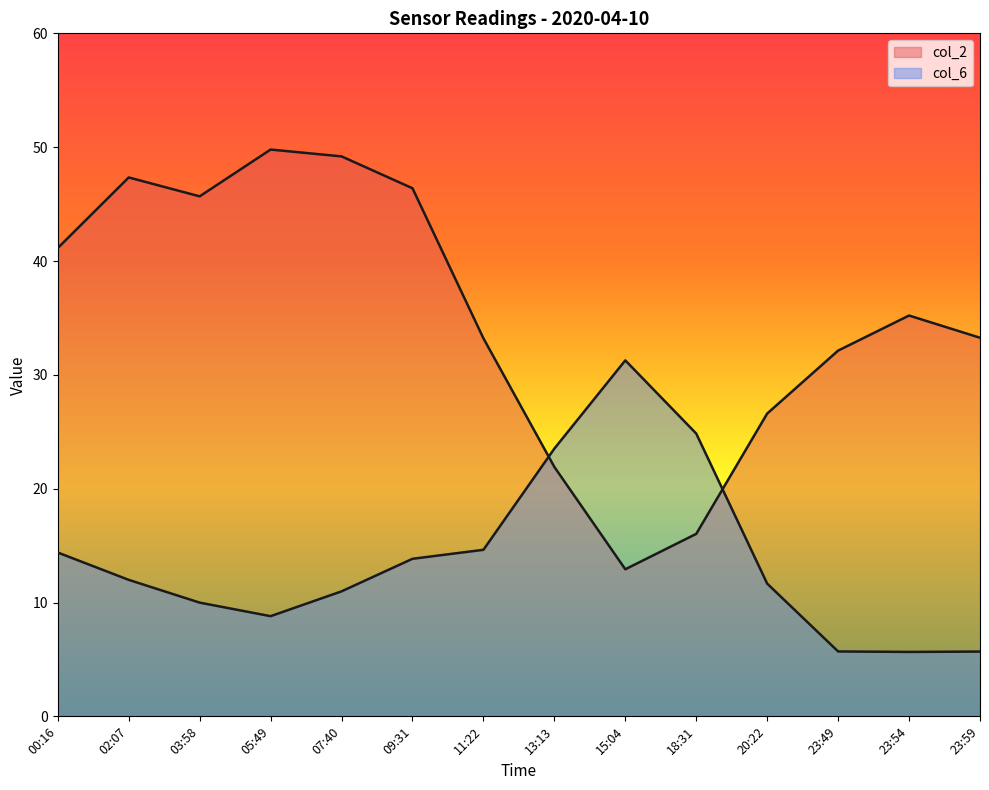

What is the minimum value shown in the chart?

5.7